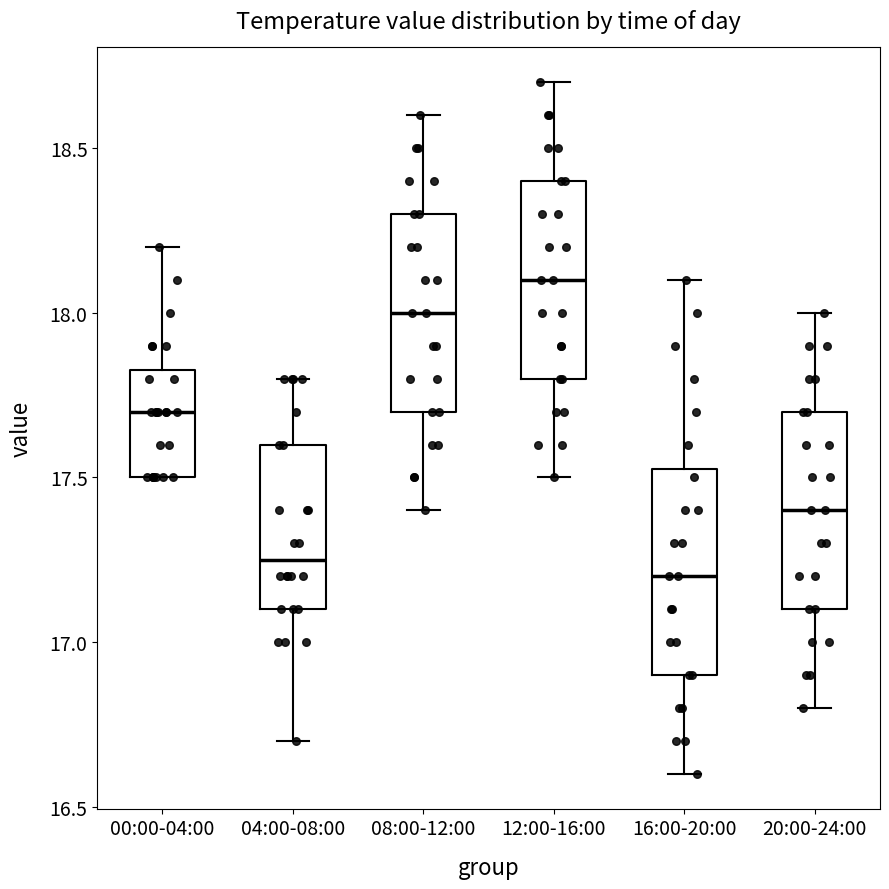

Reading left to right, read every box against the y-axis: the position of its median line, the range the box covers, and the ends of its whiskers. The values are not printed on the chart, so give them approximately, as read against the axis.

00:00-04:00: median 17.70, box 17.50 to 17.85, whiskers 17.50 to 18.20
04:00-08:00: median 17.25, box 17.10 to 17.60, whiskers 16.70 to 17.80
08:00-12:00: median 18.00, box 17.70 to 18.30, whiskers 17.40 to 18.60
12:00-16:00: median 18.10, box 17.80 to 18.40, whiskers 17.50 to 18.70
16:00-20:00: median 17.20, box 16.90 to 17.55, whiskers 16.60 to 18.10
20:00-24:00: median 17.40, box 17.10 to 17.70, whiskers 16.80 to 18.00